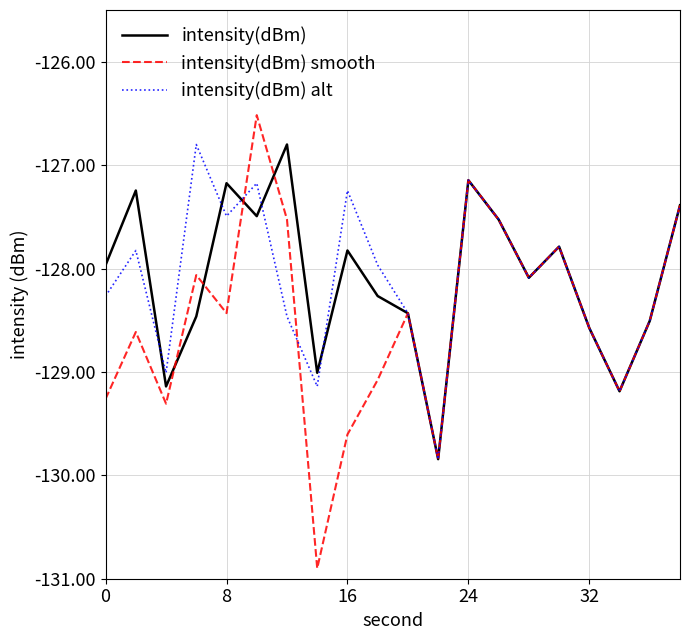

What is the smallest value displayed?

-130.9